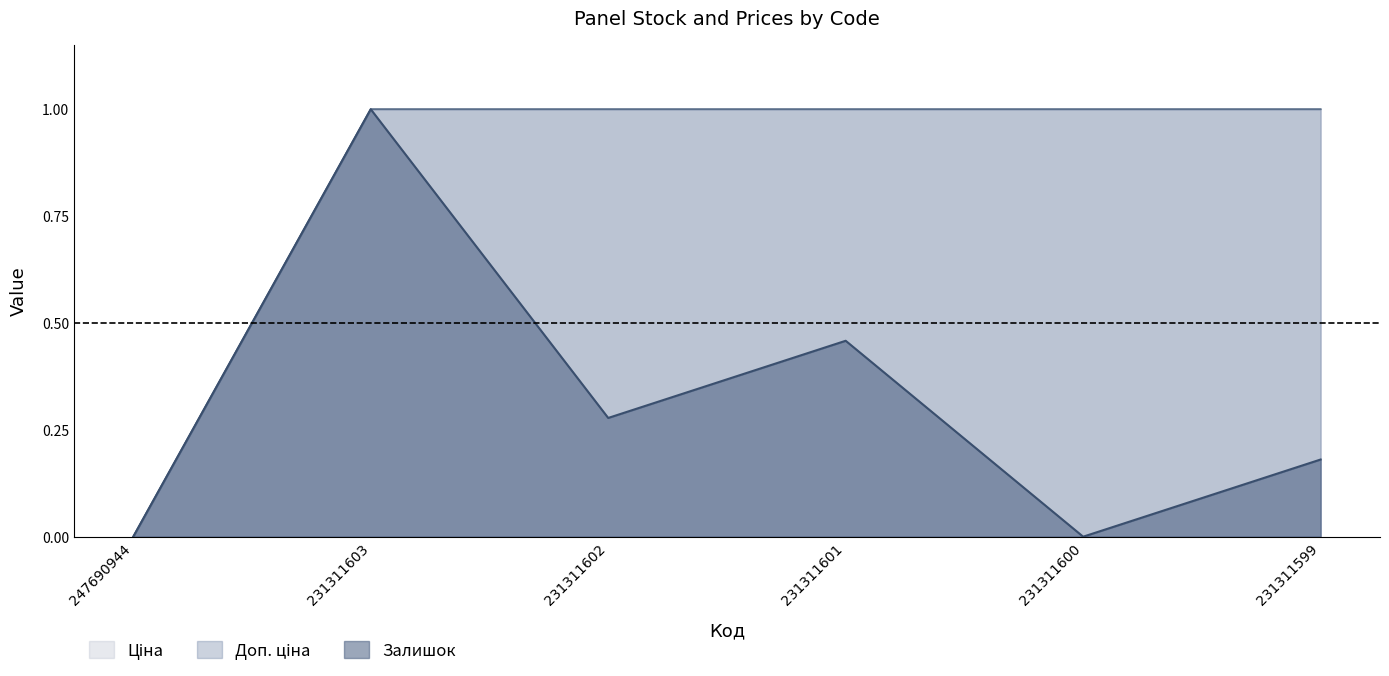

How many series are shown in this chart?

3